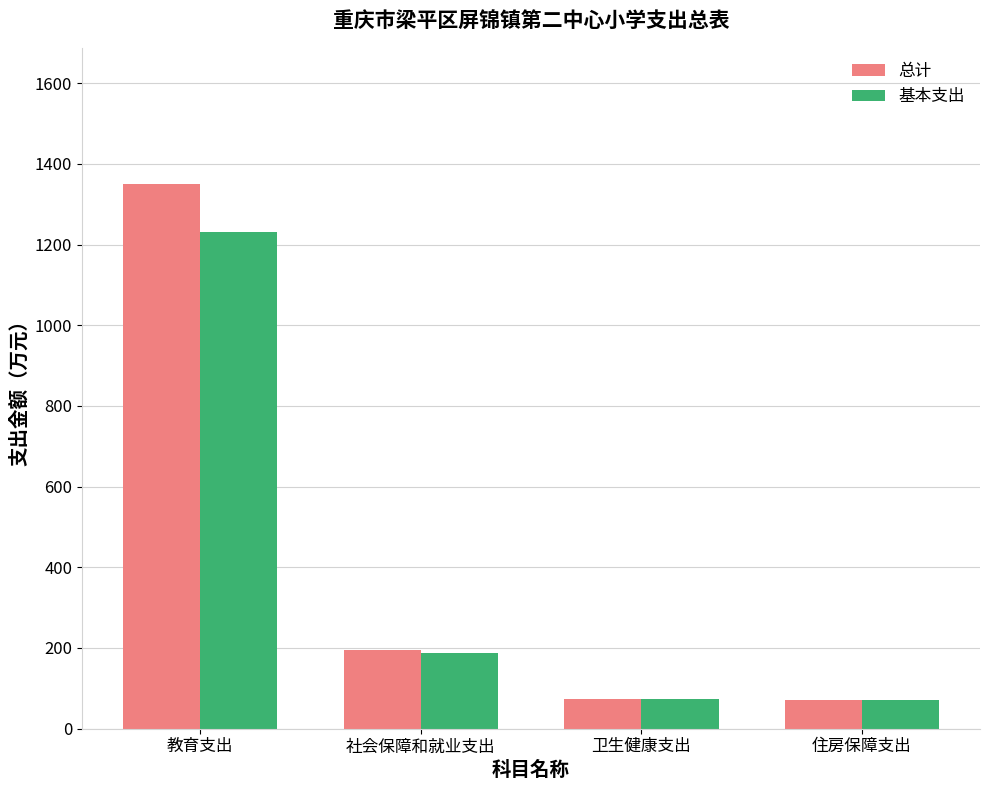

What is the minimum value shown in the chart?

69.9